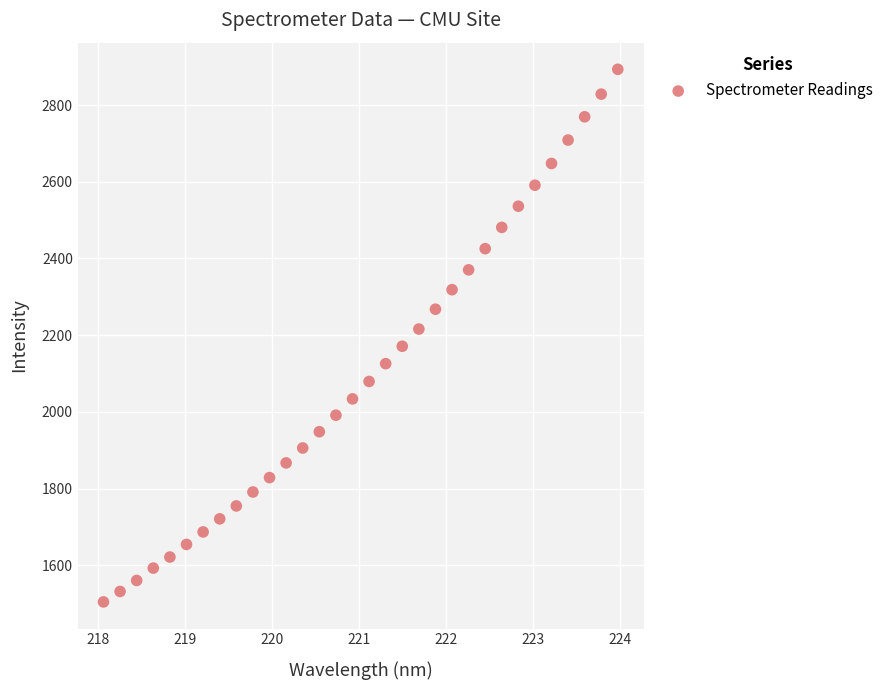

What is the range of X values (max minus min)?

5.9